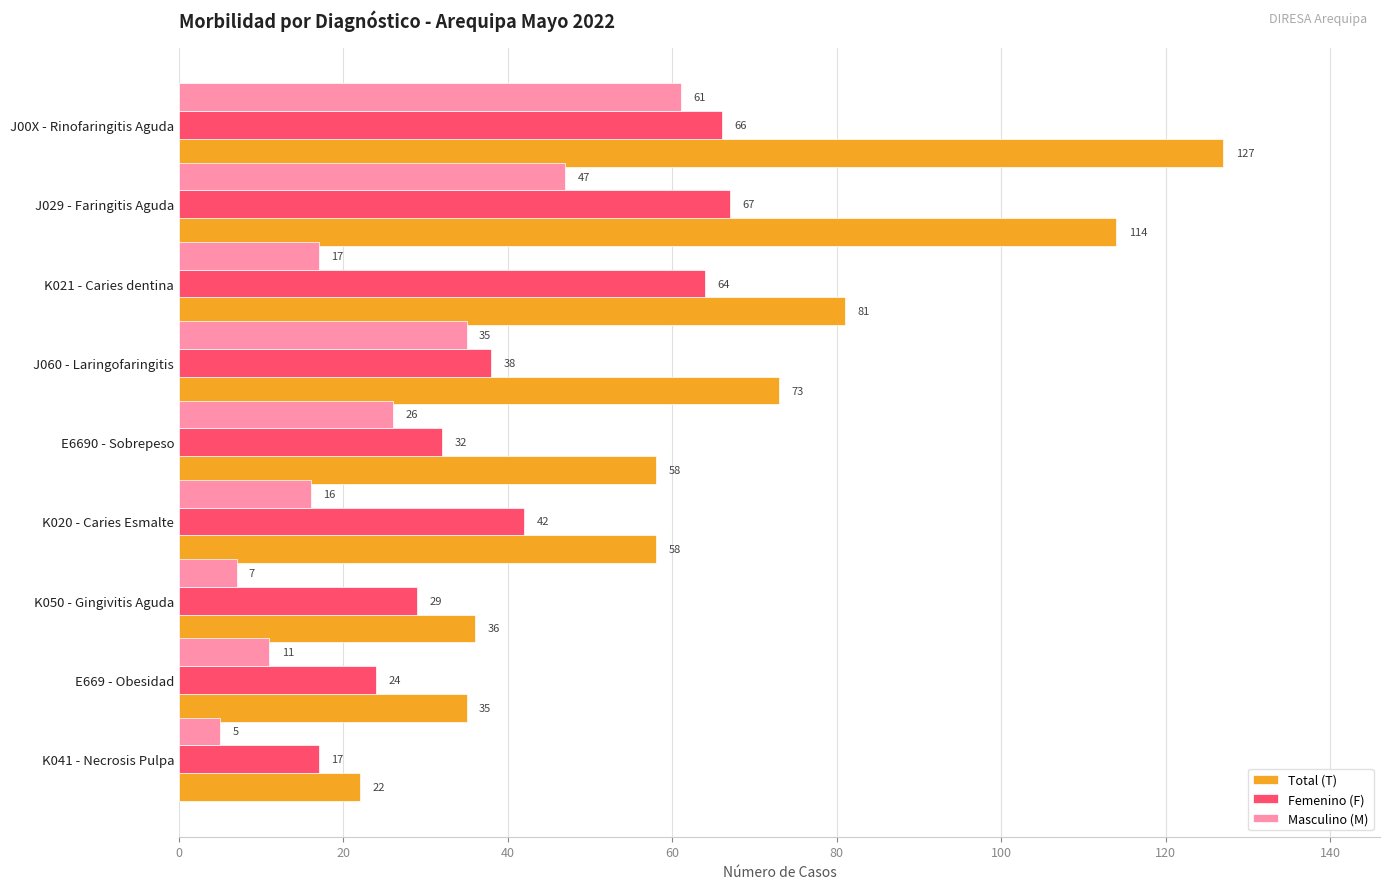

List the series in order of their peak value, highest first.

Total (T), Femenino (F), Masculino (M)